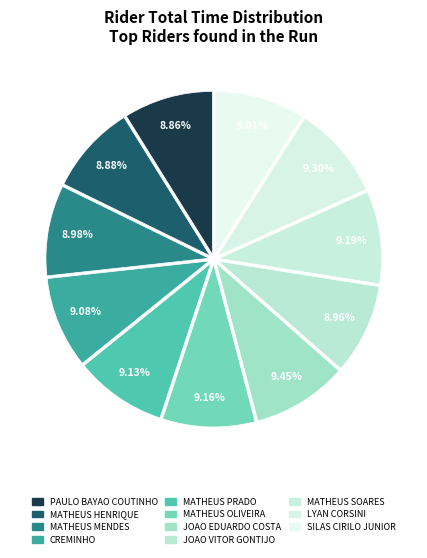

Count the number of slices in the pie.

11